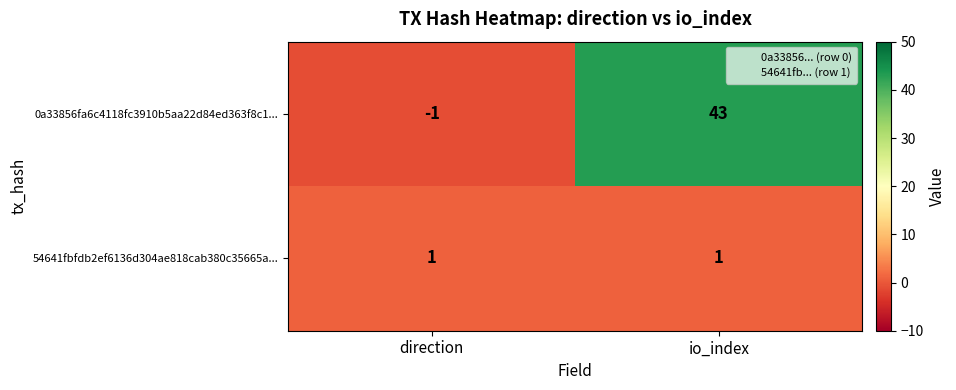

Reading right to left, what are all the values shown in this chart?

0a33856fa6c4118fc3910b5aa22d84ed363f8c1...: io_index=43	direction=-1
54641fbfdb2ef6136d304ae818cab380c35665a...: io_index=1	direction=1